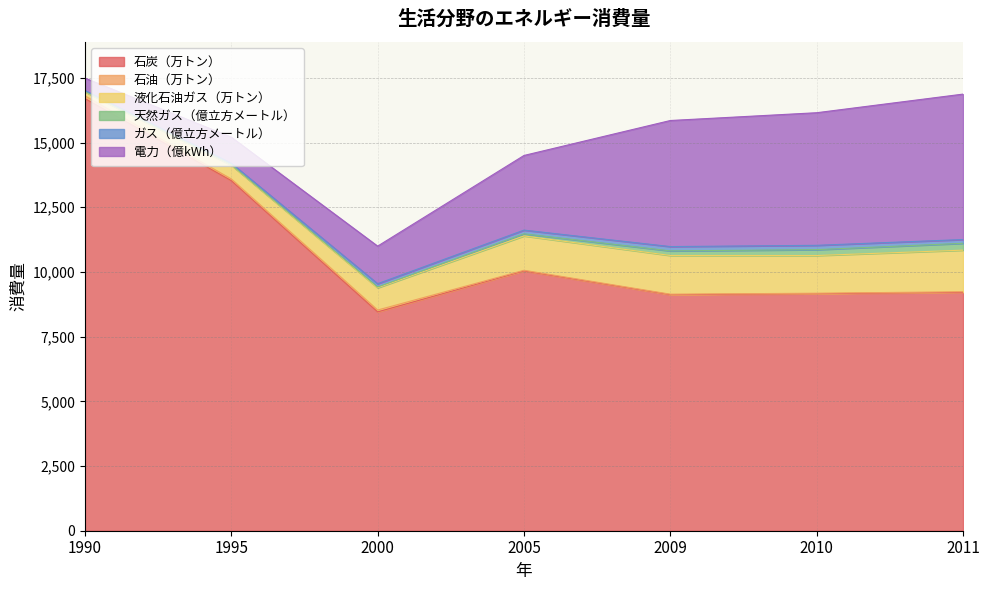

How many data points does each series have?

7